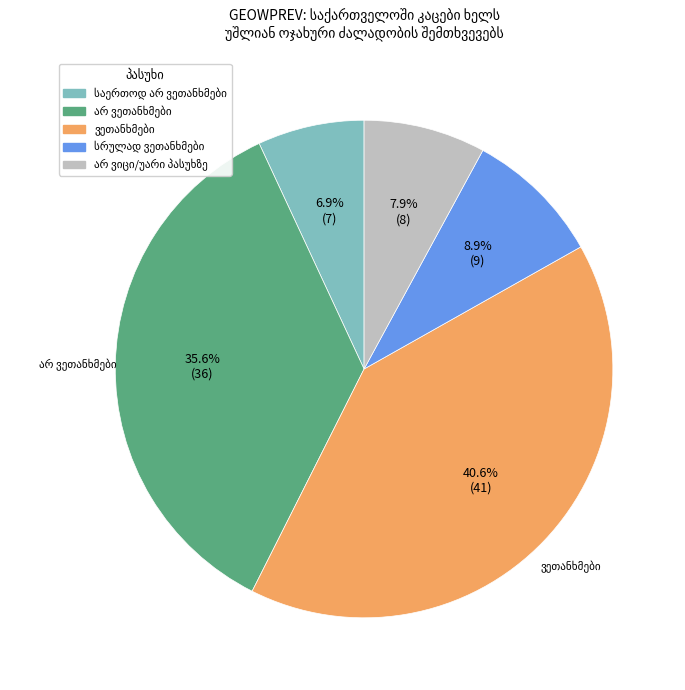

Does any single category account for the majority?

No